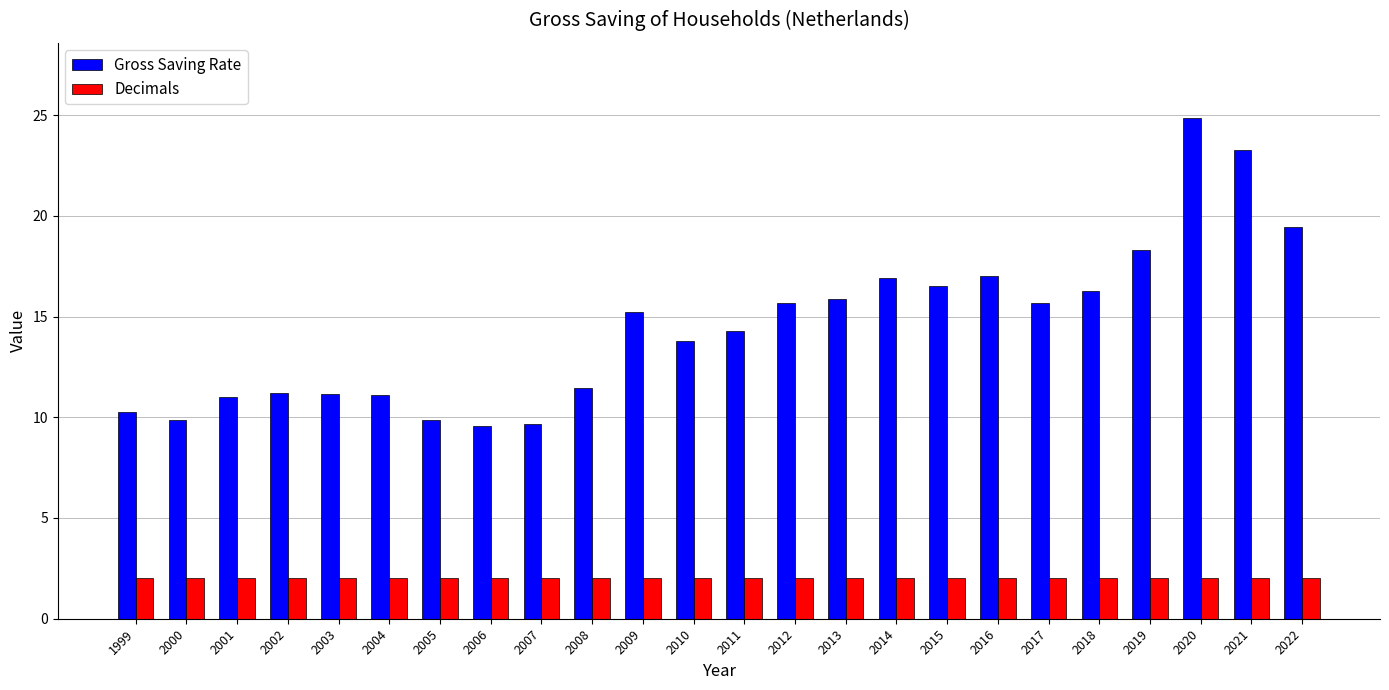

Between 2003 and 2020, which series saw the biggest shift?

Gross Saving Rate